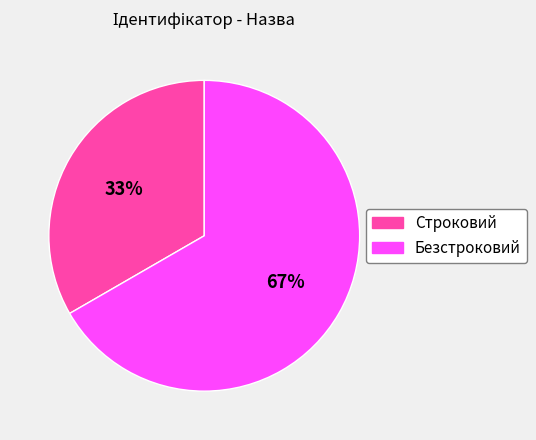

Which slice represents more than half of the pie?

Безстроковий